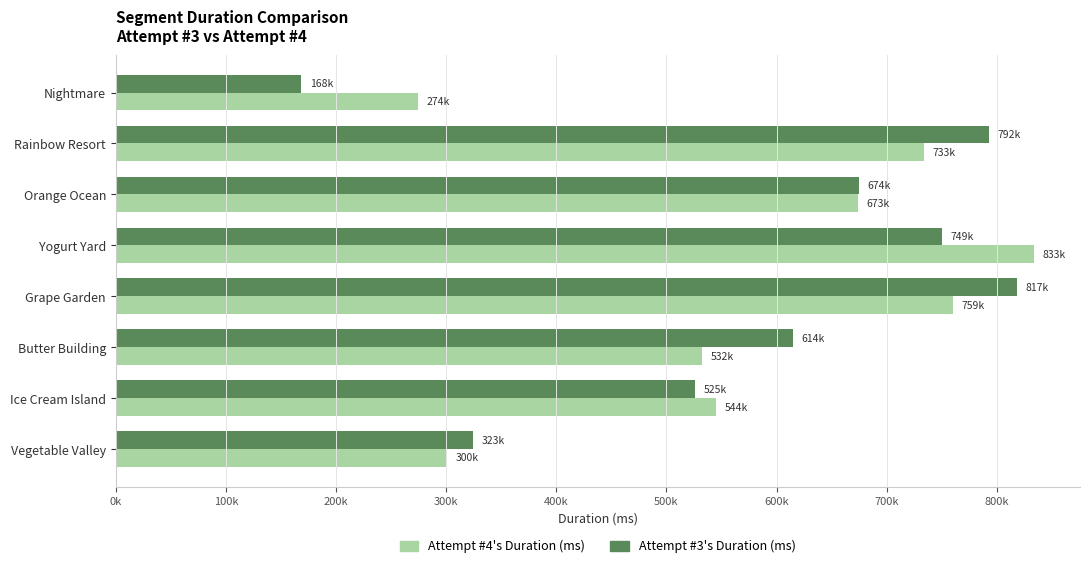

What is the value of the Attempt #4's Duration (ms) bar at the 8th from the left?

274071